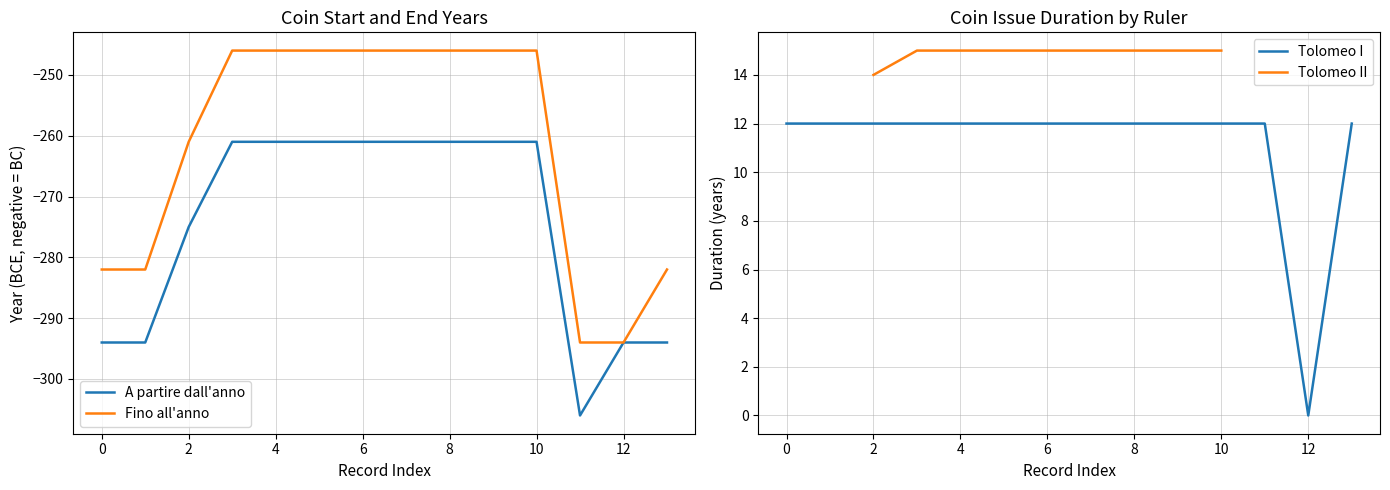

True or false: A partire dall'anno and Fino all'anno cross at least once.

False